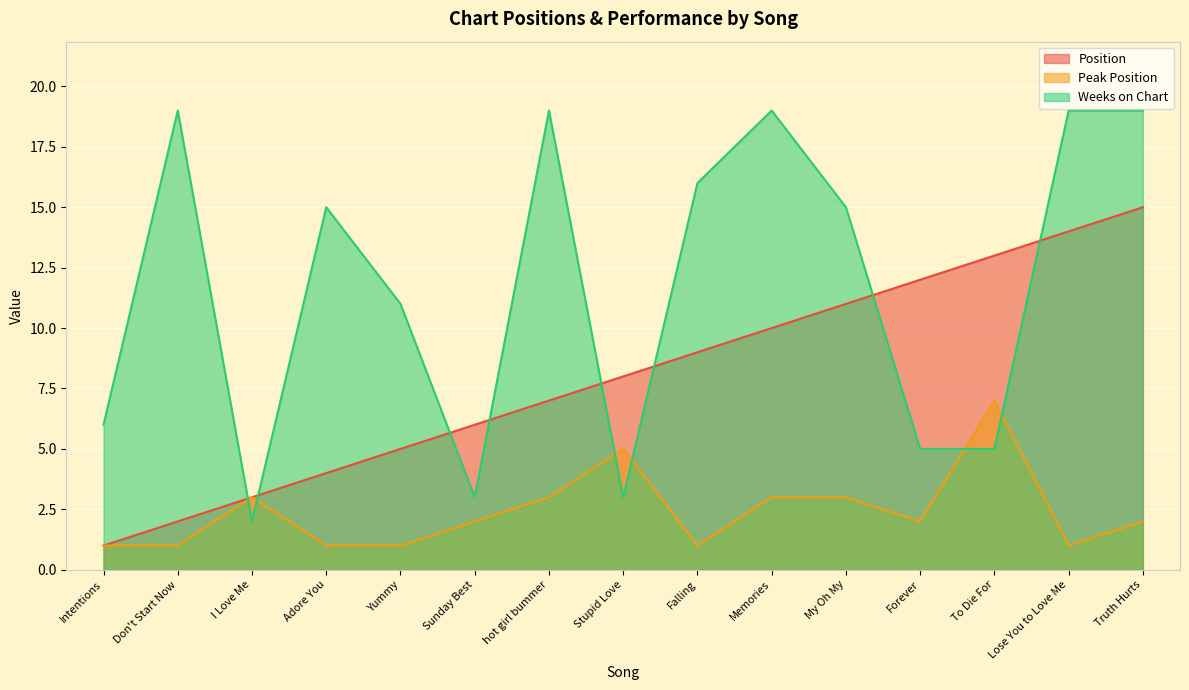

How many series are shown in this chart?

3